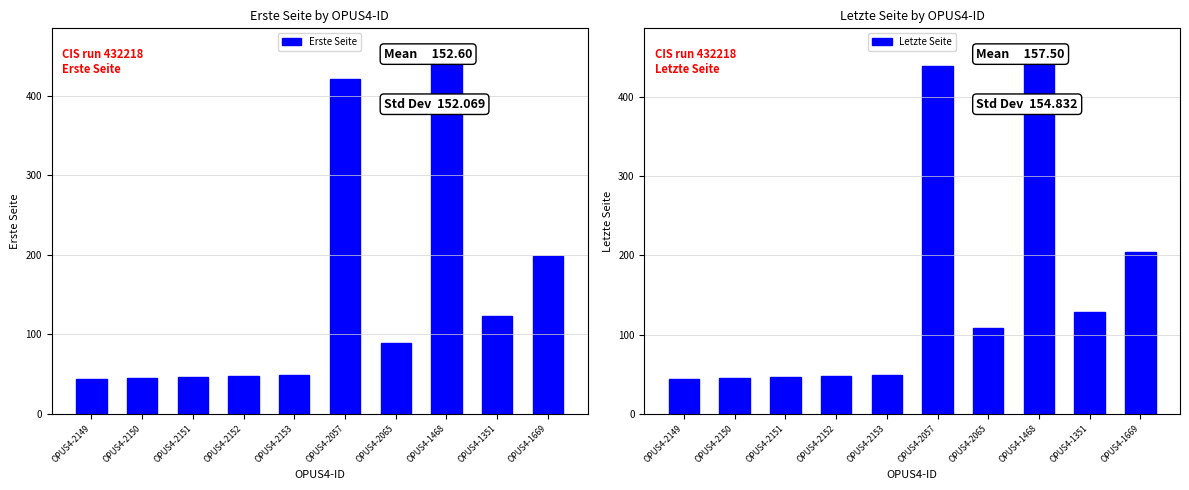

Rank the series at OPUS4-1351 from highest to lowest value.

Letzte Seite, Erste Seite